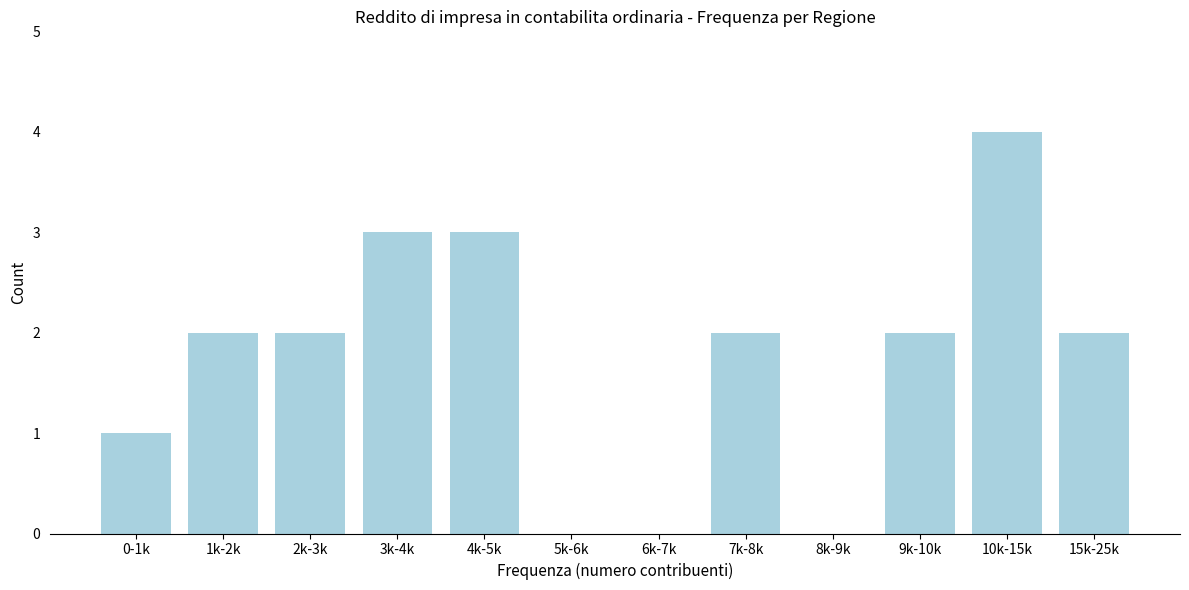

Reading left to right, what are all the values shown in this chart?

0-1k=1	1k-2k=2	2k-3k=2	3k-4k=3	4k-5k=3	5k-6k=0	6k-7k=0	7k-8k=2	8k-9k=0	9k-10k=2	10k-15k=4	15k-25k=2